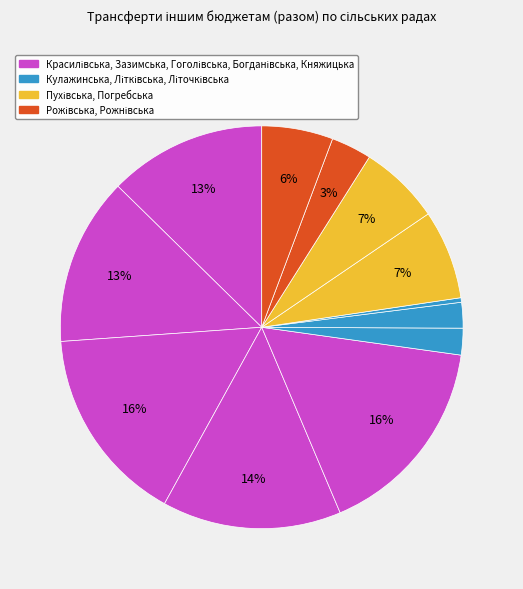

Does any single category account for the majority?

No